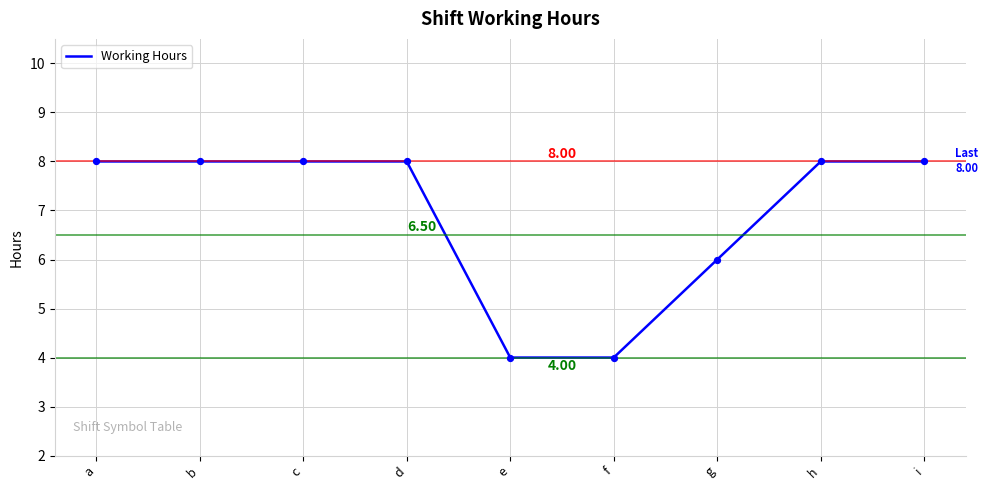

What is the change in value from a to g?

-2.0